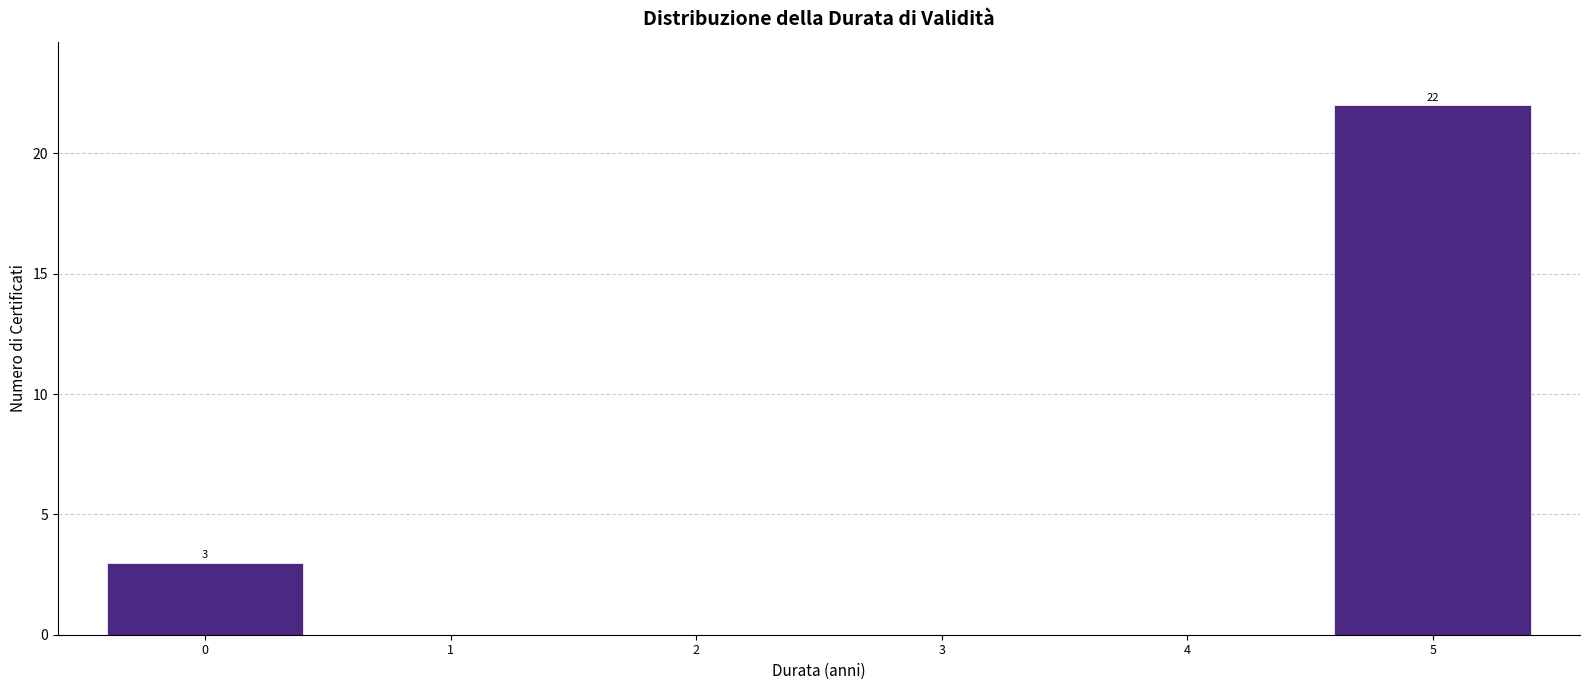

Reading left to right, transcribe all the data shown in this chart.

0=3	1=0	2=0	3=0	4=0	5=22